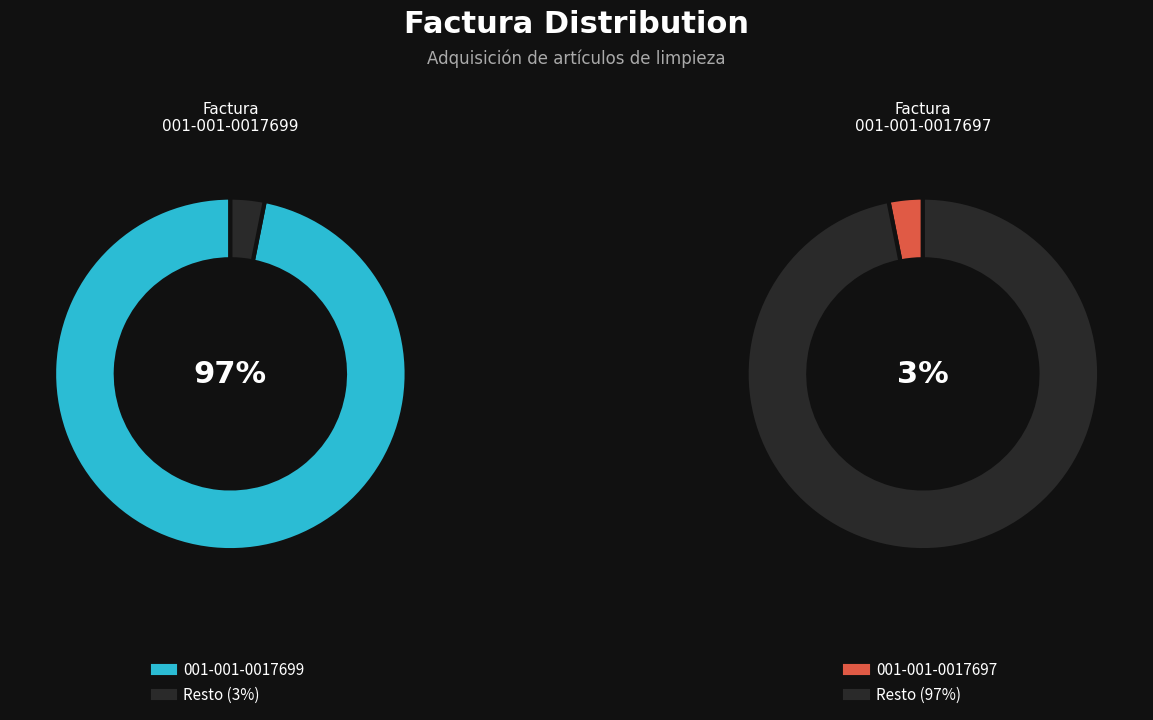

How much of the chart is everything except 001-001-0017697?

96.9%